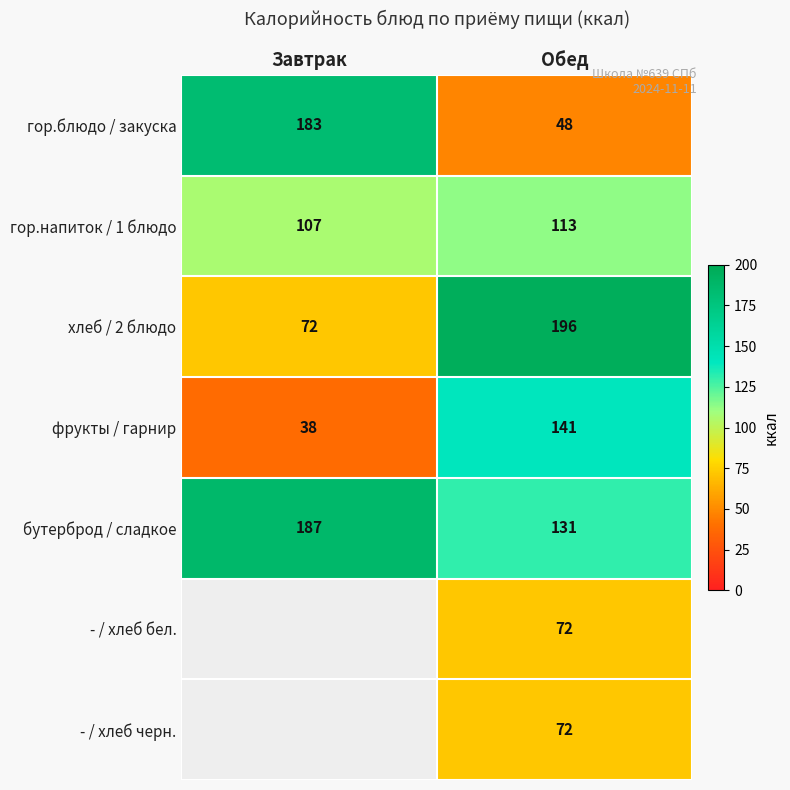

Is it true that гор.напиток / 1 блюдо equals 107 at Завтрак?

True